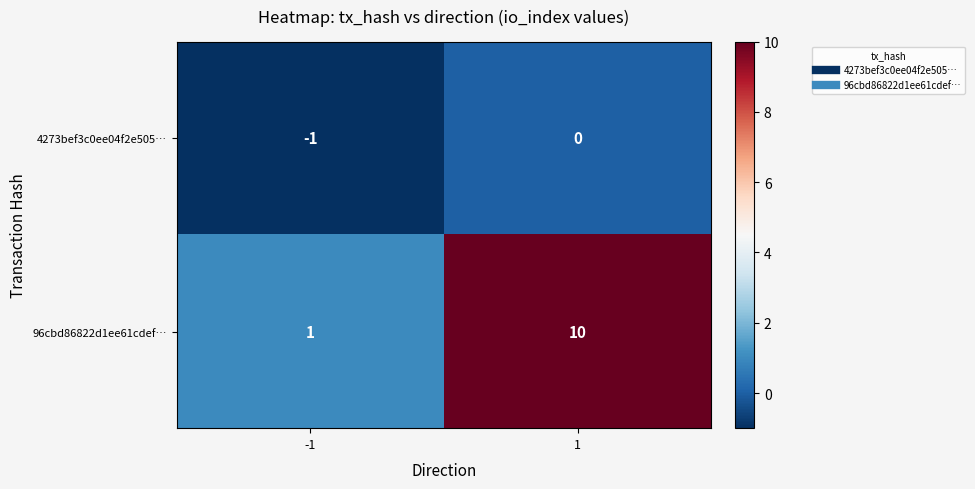

Which series has the largest range (max minus min)?

96cbd86822d1ee61cdef…